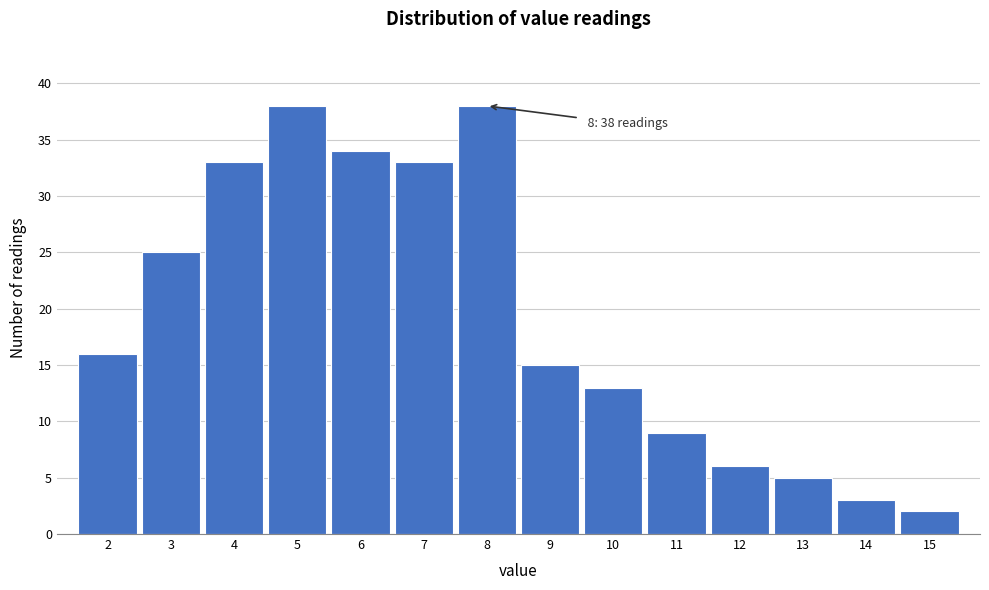

Reading right to left, transcribe all the data shown in this chart.

2	3	5	6	9	13	15	38	33	34	38	33	25	16